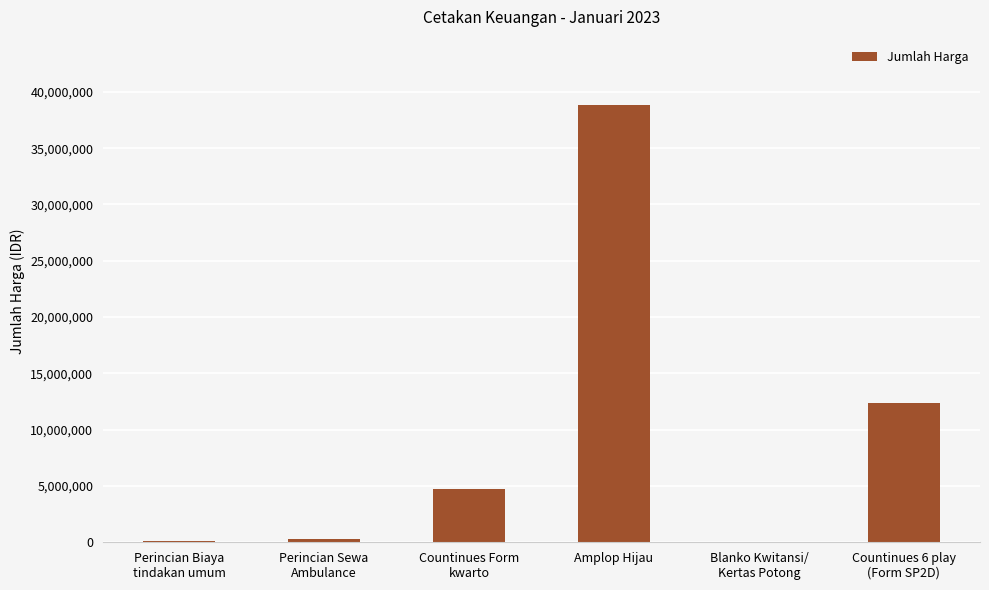

What is the sum of all values?

56427500